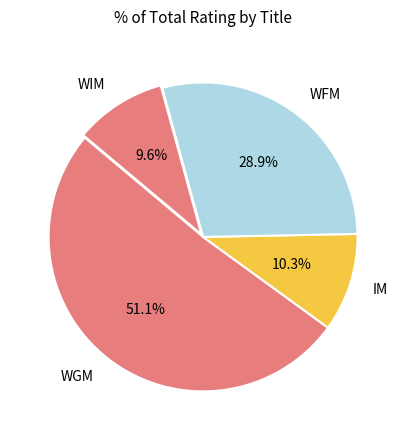

Rank the categories by value from lowest to highest.

WIM, IM, WFM, WGM